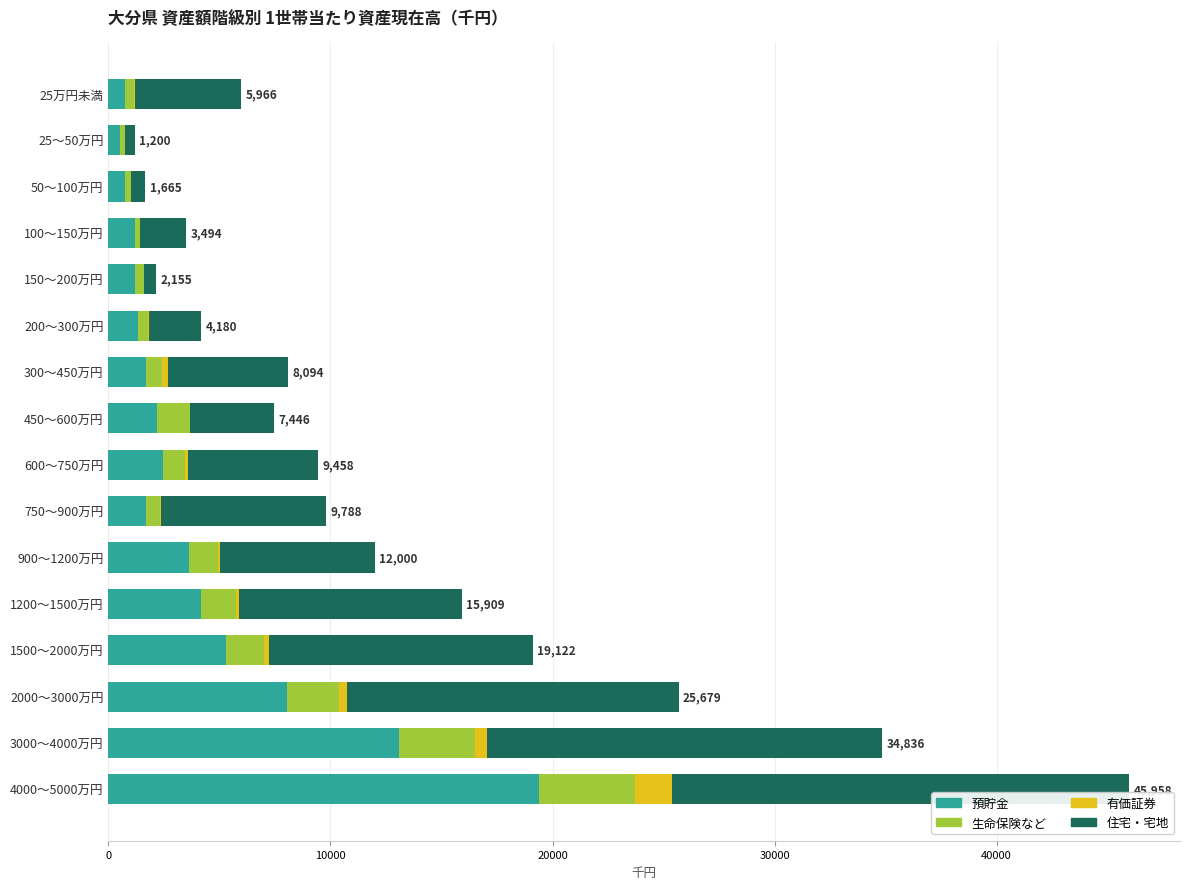

What is the highest value of the 預貯金 series?

19378